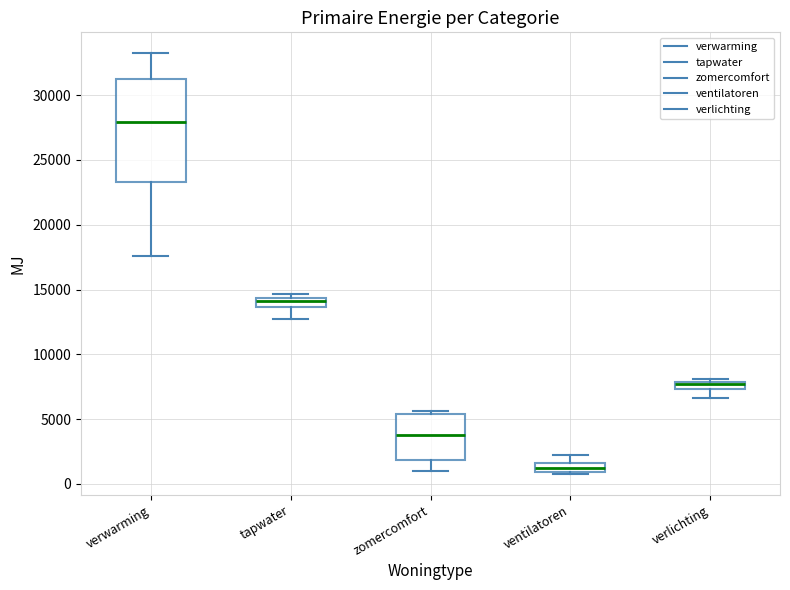

Where is the upper edge of the box for ventilatoren on the y-axis? The values are not printed on the chart, so give them approximately, as read against the axis.

1500